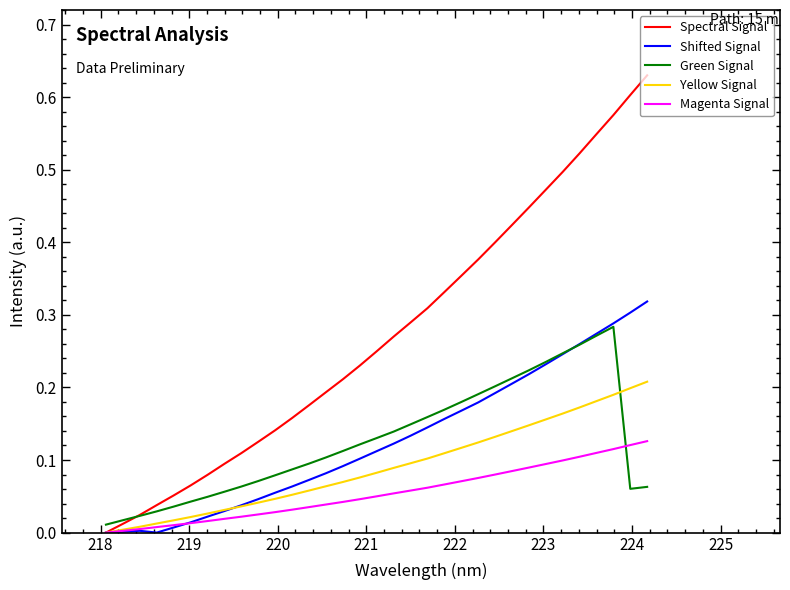

List the series in order of their peak value, highest first.

Spectral Signal, Shifted Signal, Green Signal, Yellow Signal, Magenta Signal